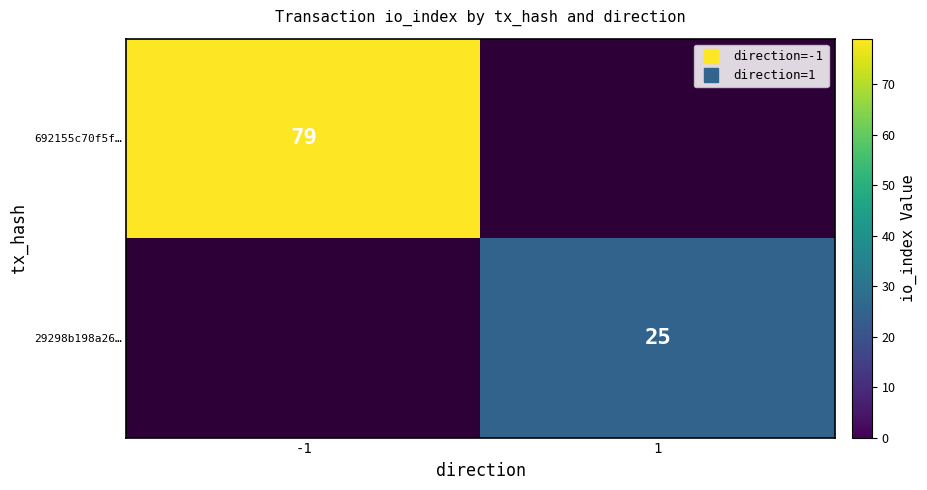

At 1, list the series in order from smallest to largest.

692155c70f5f…, 29298b198a26…